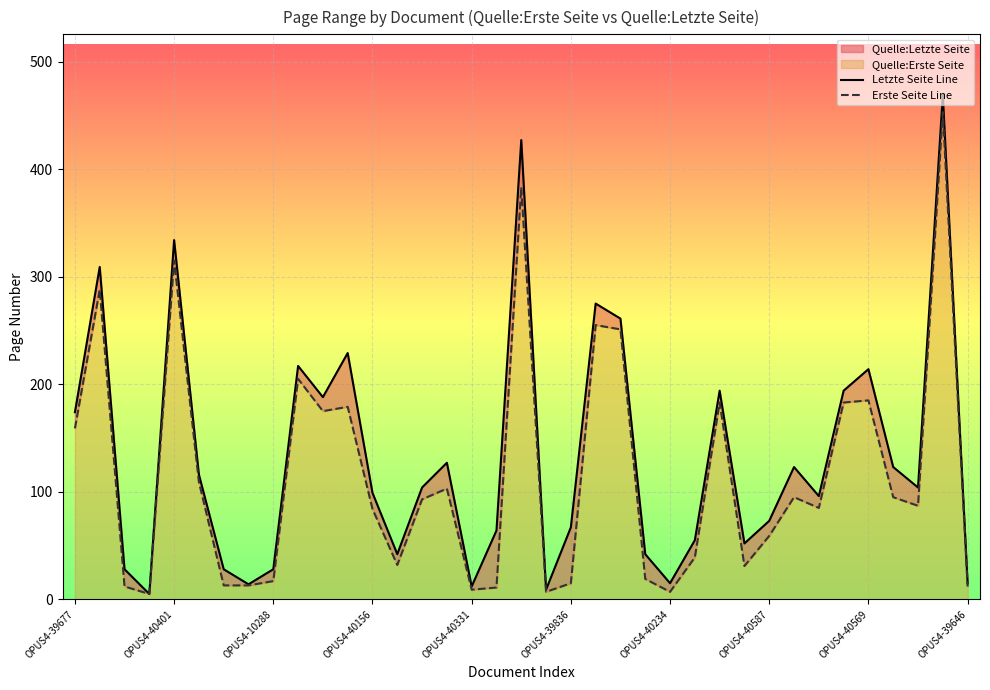

What is the sum of all Erste Seite Line values?

4266